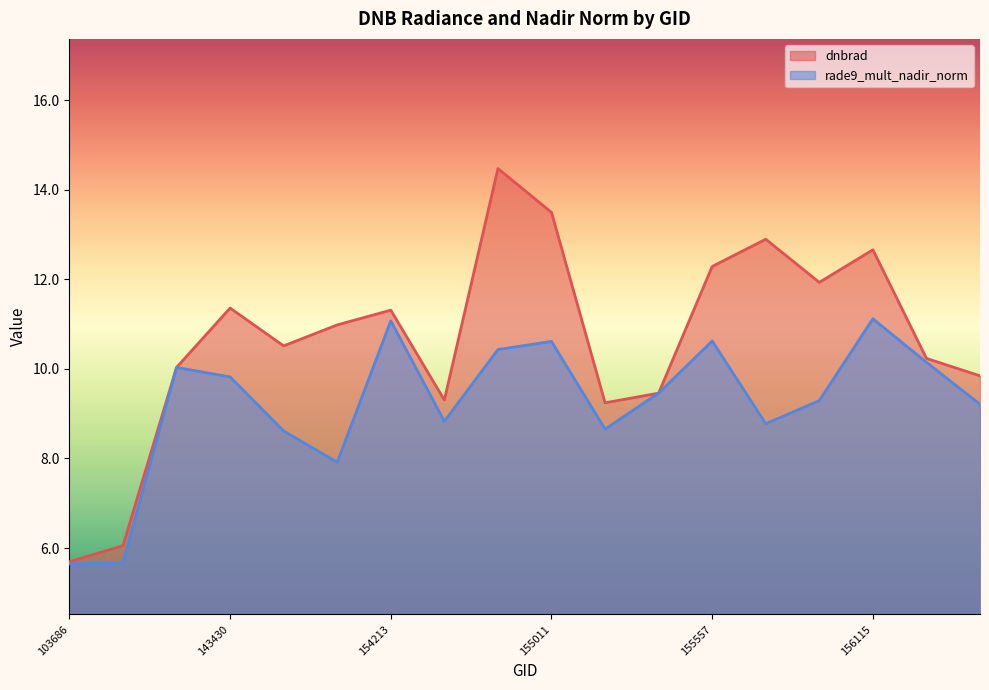

Where is the first local maximum for dnbrad?

143430